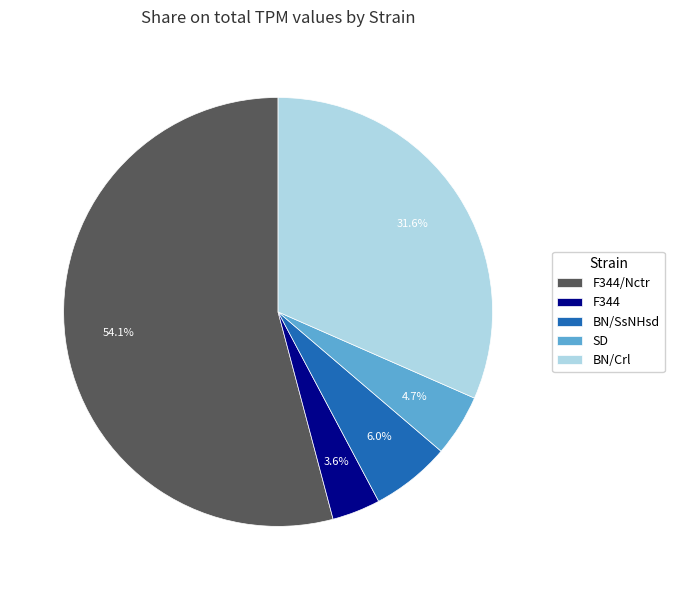

Which slice is the smallest?

F344